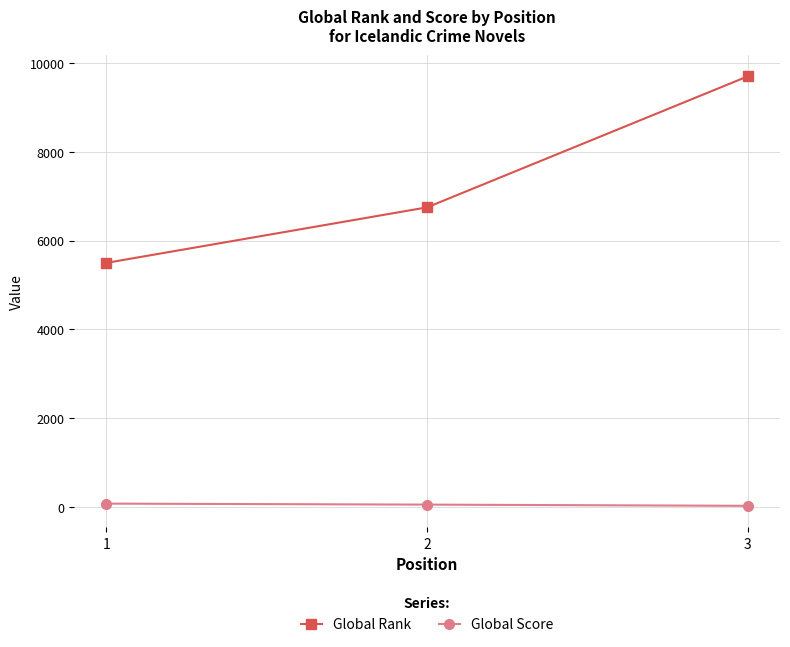

What is the highest value of the Global Score series?

74